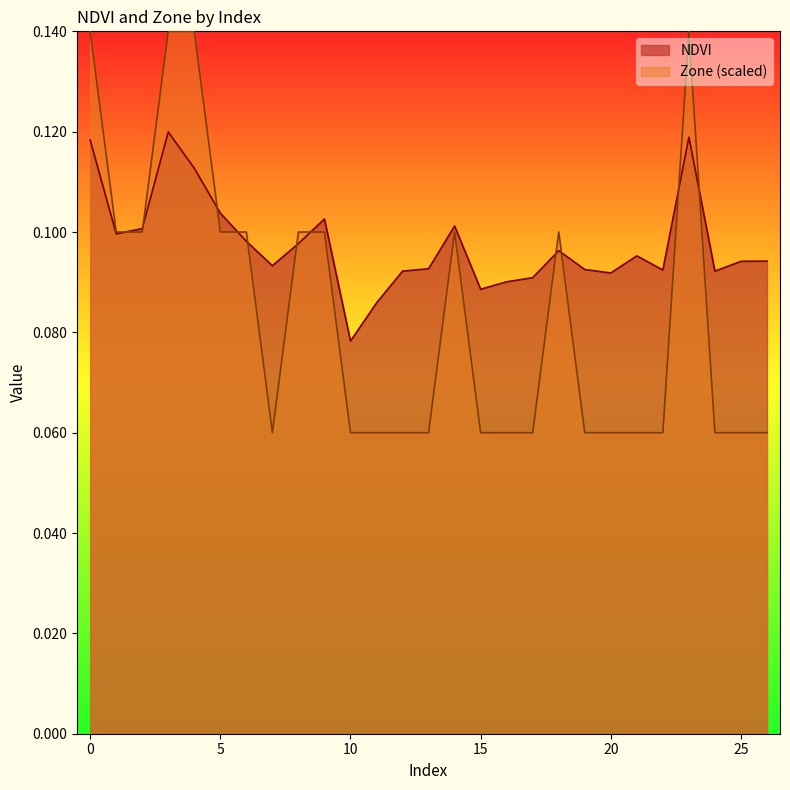

Which series changed the most between 7 and 26?

NDVI